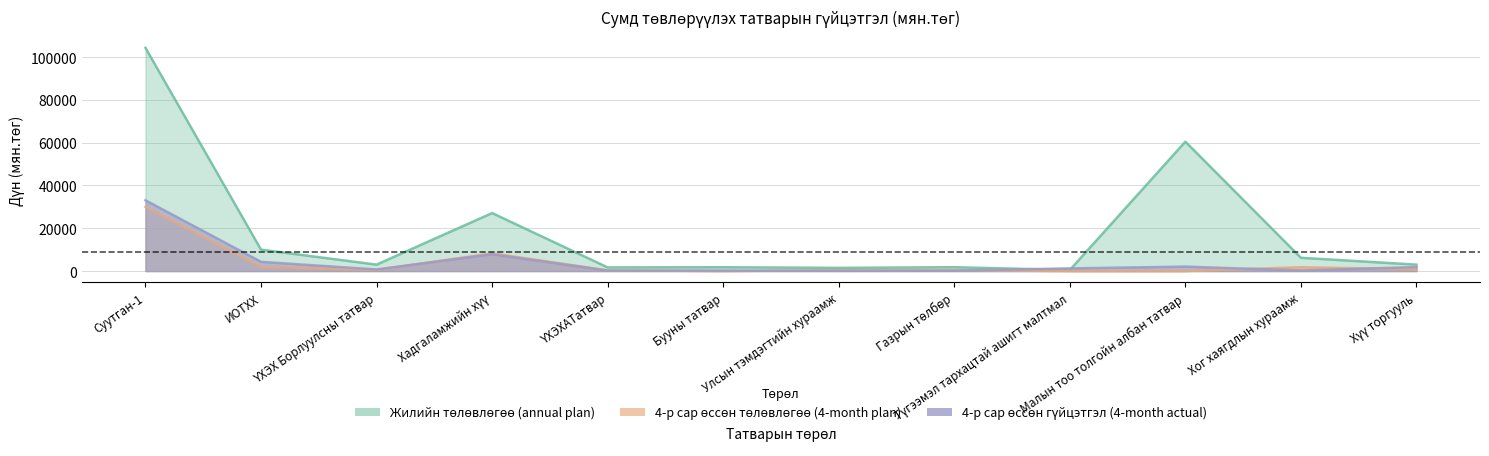

What is the difference between the second highest and second lowest values in the 4-р сар өссөн төлөвлөгөө (4-month plan) series?

8300.0